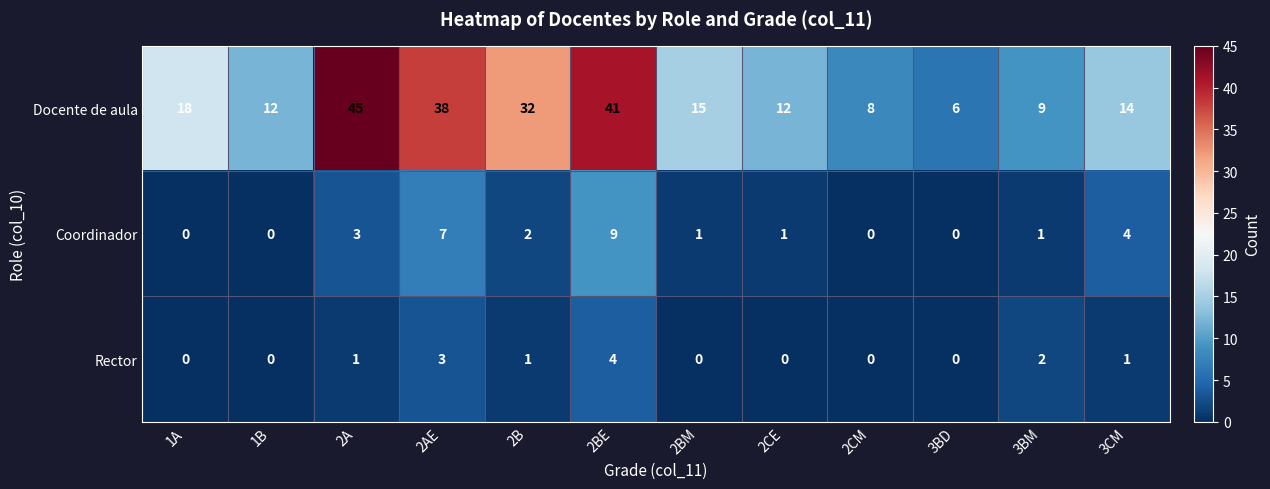

The Coordinador series shows -6 at 1A. True or false?

False